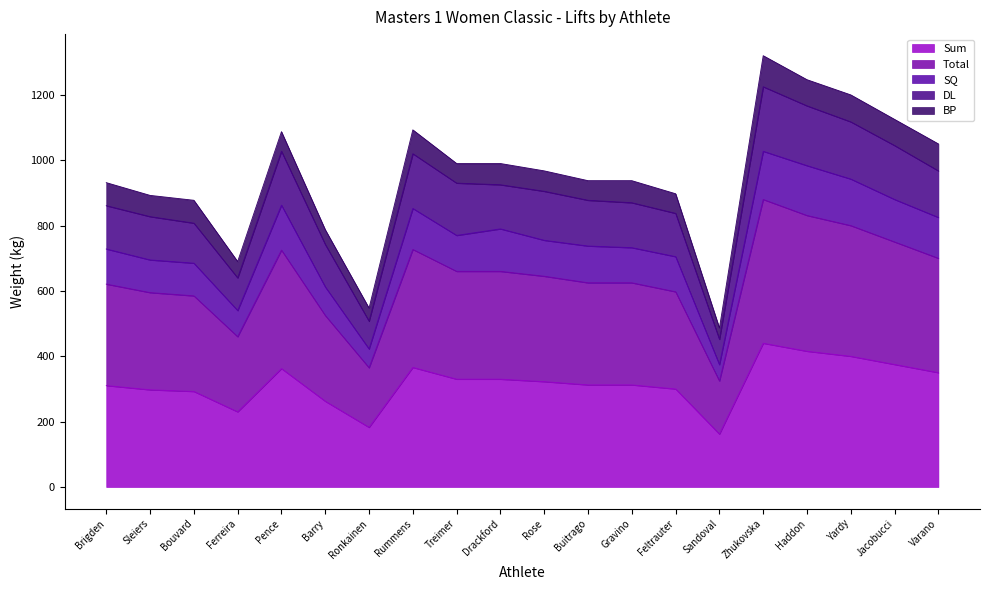

Is it true that Sum equals 375.0 at Jacobucci?

True